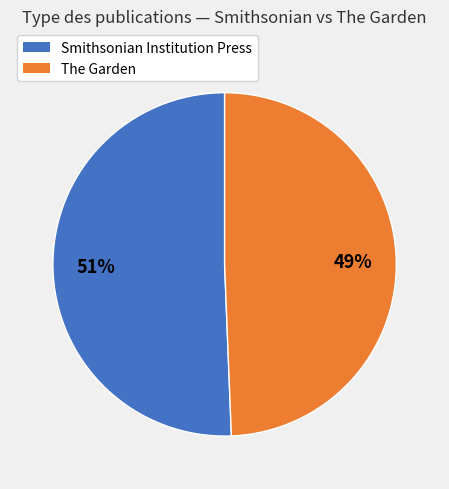

To the nearest percent, what is the average slice percentage?

50%